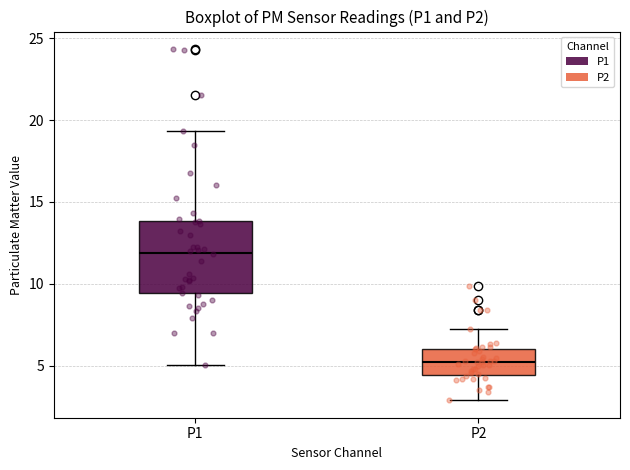

Reading left to right, read every box against the y-axis: the position of its median line, the range the box covers, and the ends of its whiskers. The values are not printed on the chart, so give them approximately, as read against the axis.

P1: median 12.0, box 9.5 to 14.0, whiskers 5.0 to 19.5
P2: median 5.0, box 4.5 to 6.0, whiskers 3.0 to 7.0